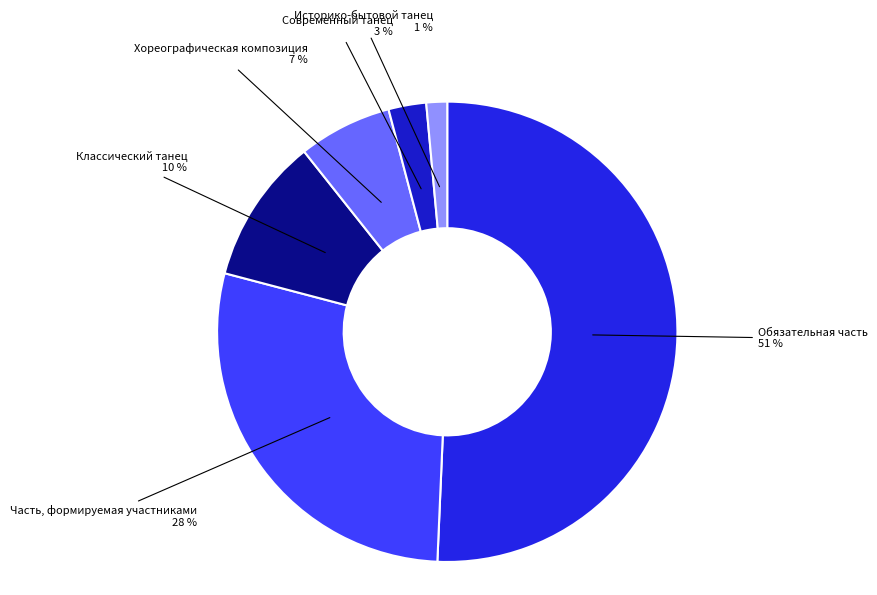

Which slice is the smallest?

Историко-бытовой танец